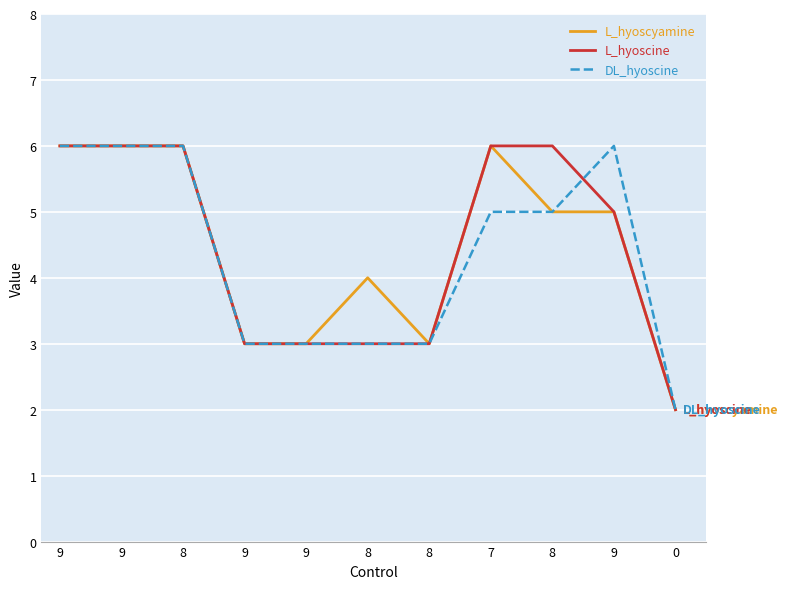

What is the average value of the L_hyoscyamine series?

4